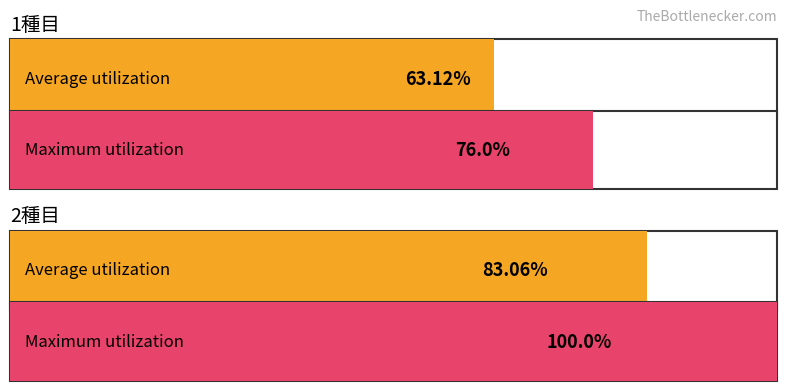

Is it true that Maximum utilization equals 100.0 at 2種目?

True